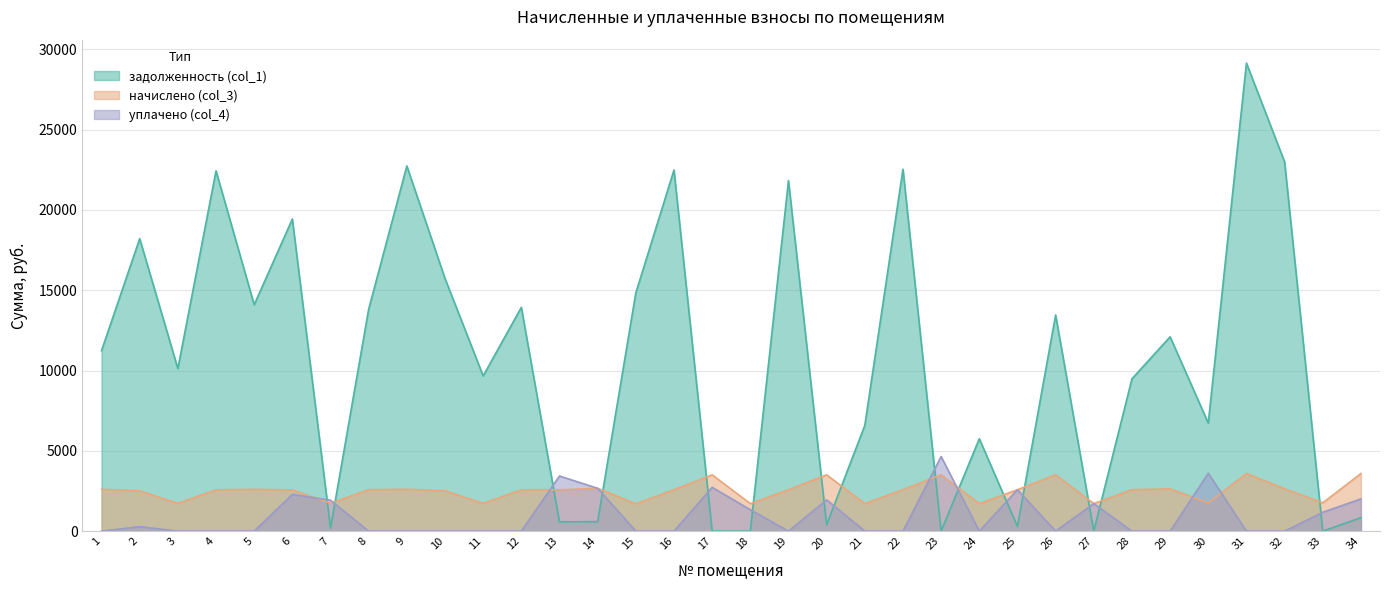

Where do задолженность (col_1) and начислено (col_3) first cross each other?

6 and 7